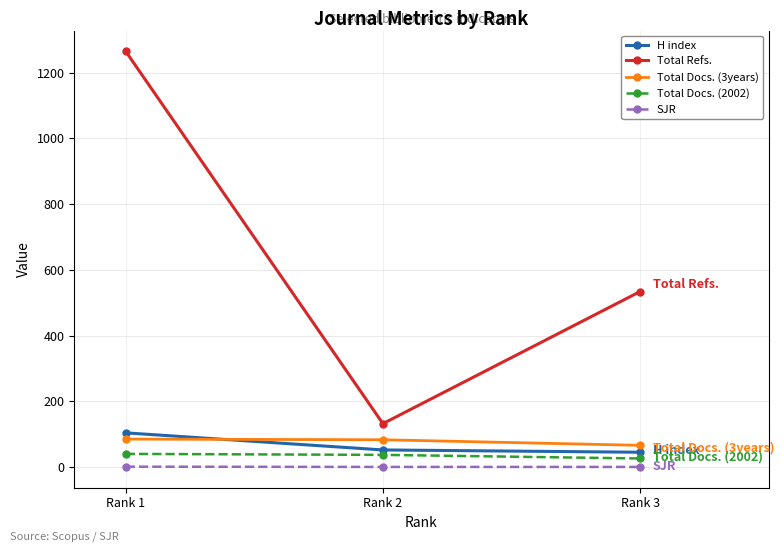

Where is Total Refs. nearest to the value 698?

Rank 3